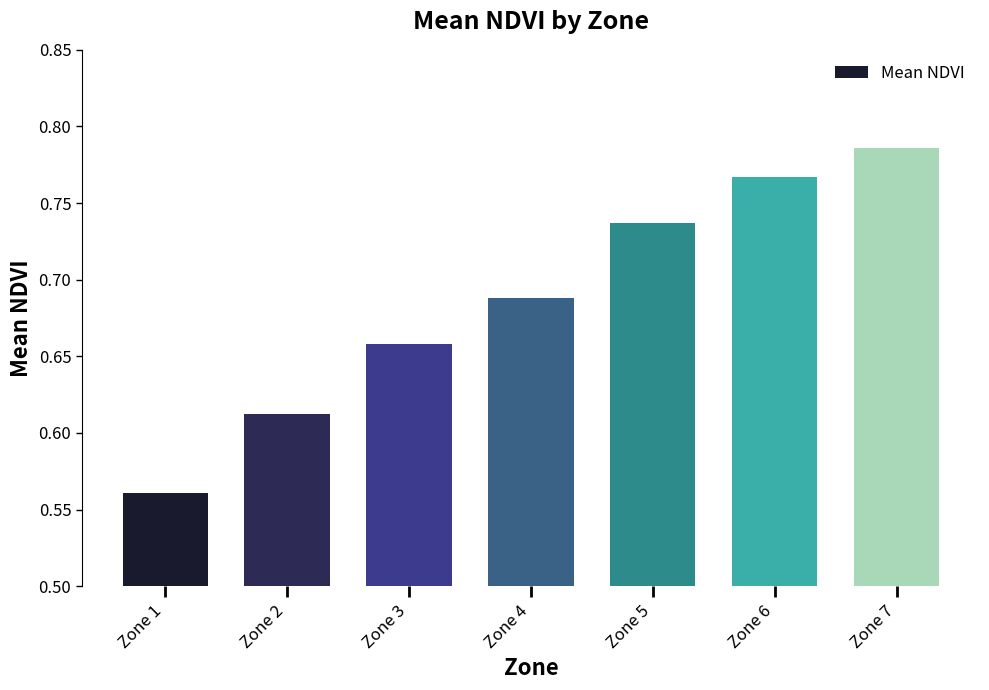

What is the change in value from Zone 3 to Zone 7?

+0.1